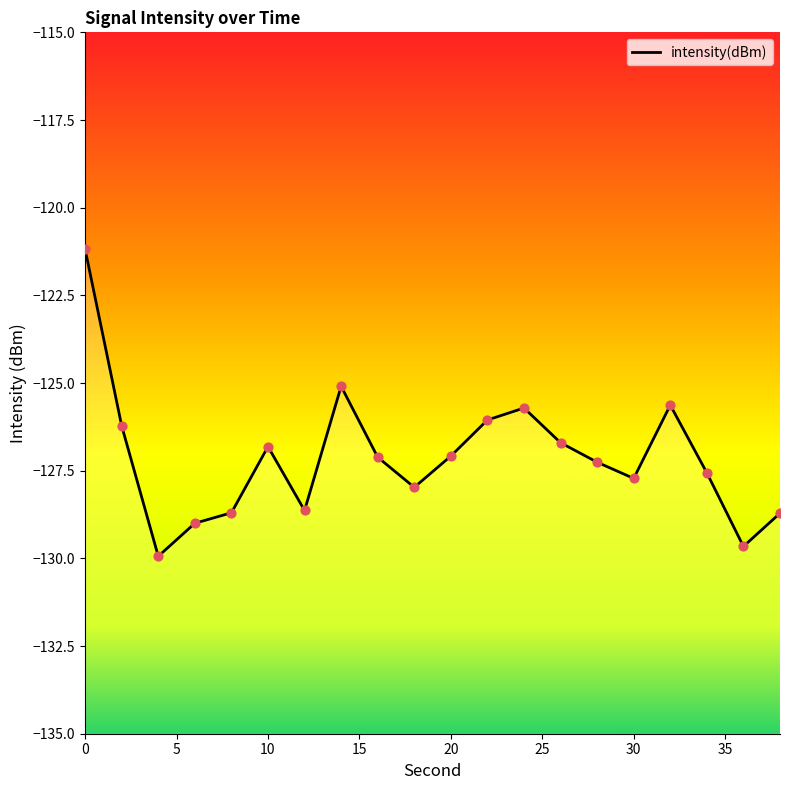

What is the change in value from 22 to 28?

-1.2